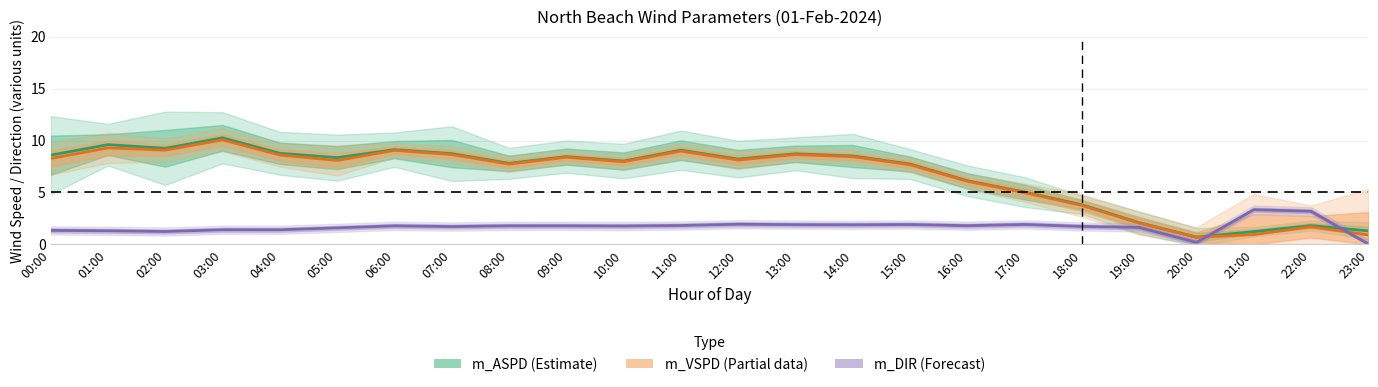

Reading left to right, what are all the values shown in this chart?

m_ASPD (mean wind speed): 00:00=8.6	01:00=9.6	02:00=9.2	03:00=10.3	04:00=8.8	05:00=8.3	06:00=9.1	07:00=8.7	08:00=7.8	09:00=8.4	10:00=8.0	11:00=9.1	12:00=8.2	13:00=8.7	14:00=8.5	15:00=7.7	16:00=6.1	17:00=5.0	18:00=3.8	19:00=2.1	20:00=0.7	21:00=1.2	22:00=1.8	23:00=1.3
m_VSPD (vector speed): 00:00=8.3	01:00=9.3	02:00=9.1	03:00=10.1	04:00=8.6	05:00=8.1	06:00=9.1	07:00=8.7	08:00=7.7	09:00=8.4	10:00=8.0	11:00=9.0	12:00=8.1	13:00=8.7	14:00=8.4	15:00=7.7	16:00=6.1	17:00=5.0	18:00=3.7	19:00=2.1	20:00=0.7	21:00=0.9	22:00=1.7	23:00=0.9
m_DIR (wind direction /100): 00:00=1.4	01:00=1.3	02:00=1.2	03:00=1.4	04:00=1.4	05:00=1.6	06:00=1.8	07:00=1.7	08:00=1.8	09:00=1.8	10:00=1.8	11:00=1.8	12:00=1.9	13:00=1.9	14:00=1.9	15:00=1.9	16:00=1.8	17:00=1.9	18:00=1.7	19:00=1.6	20:00=0.2	21:00=3.3	22:00=3.2	23:00=0.0